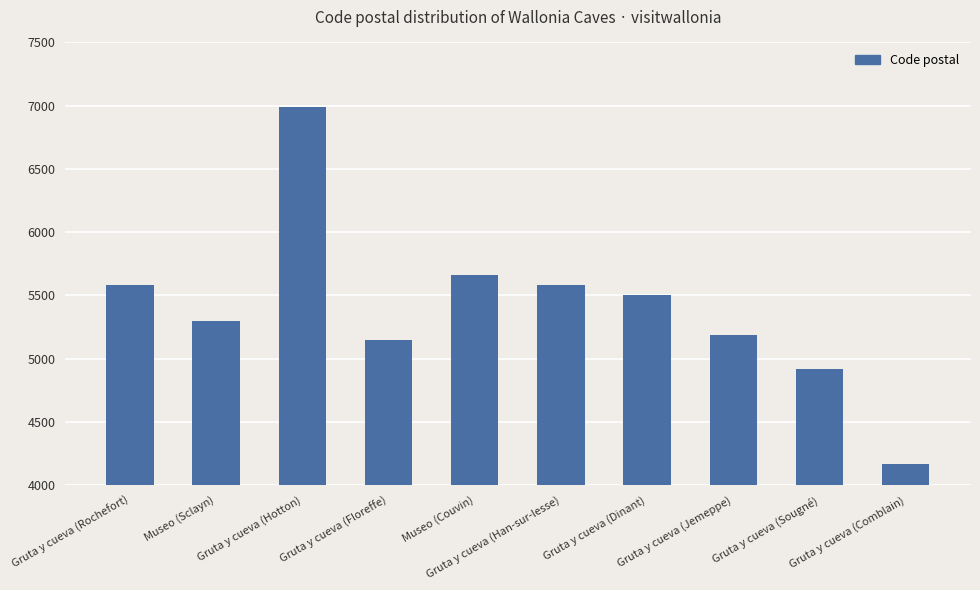

What is the greatest value displayed?

6990